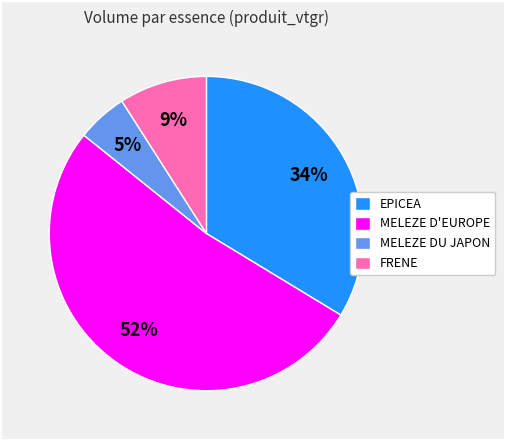

Approximately how many times larger is the value at MELEZE DU JAPON compared to FRENE?

0.6